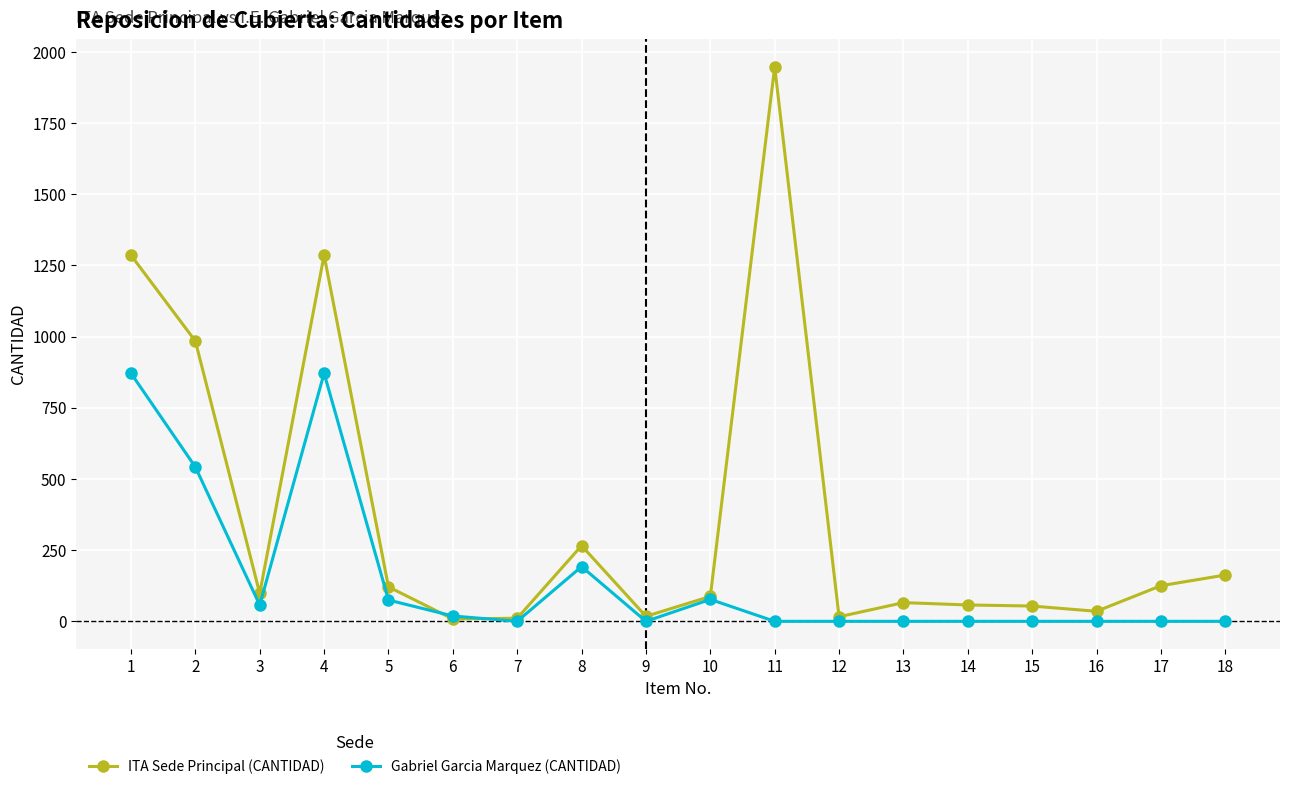

What are all the series names shown in the legend?

ITA Sede Principal (CANTIDAD), Gabriel Garcia Marquez (CANTIDAD)